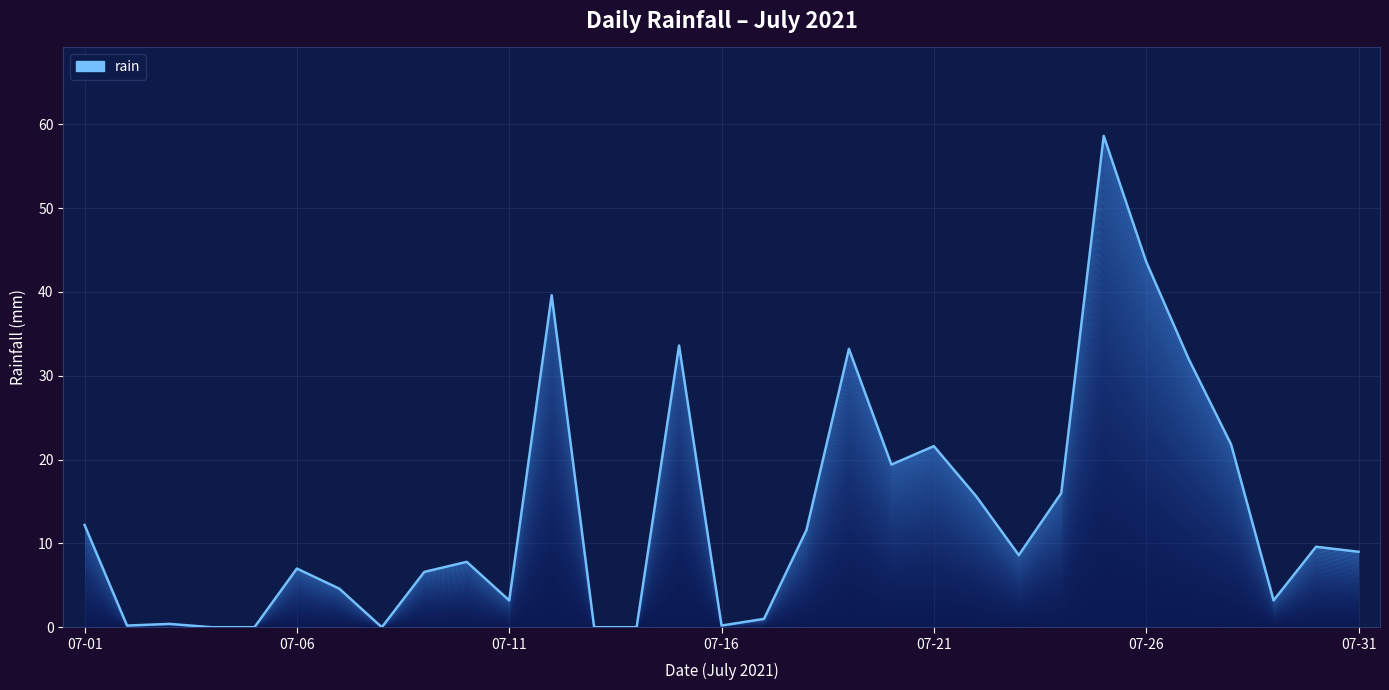

What is the average value?

13.6